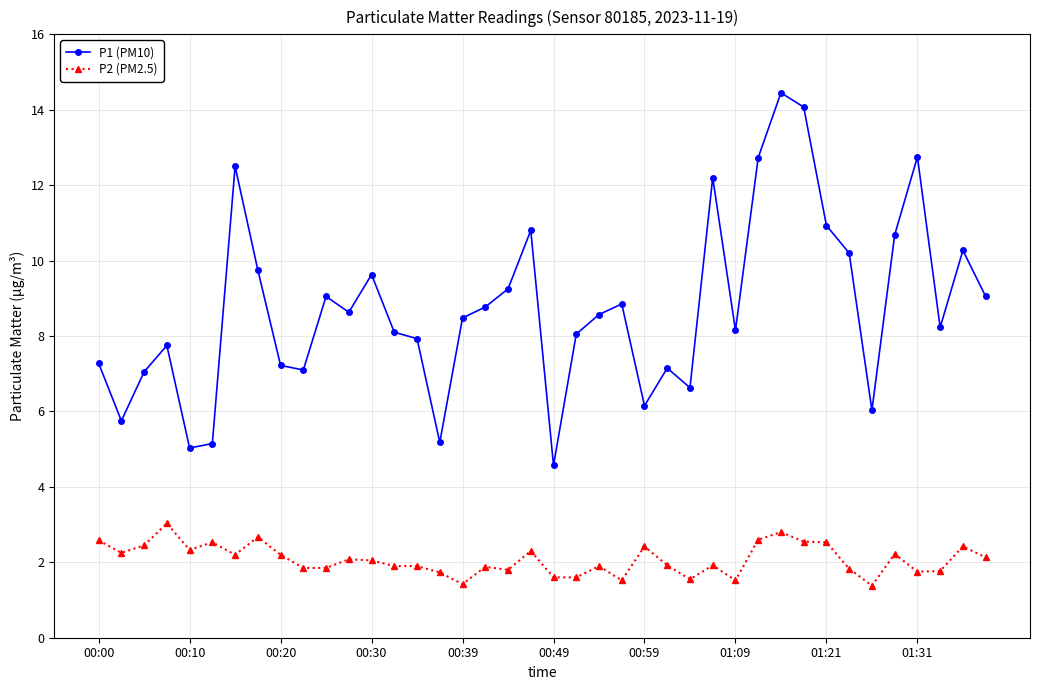

What is the value of the P2 (PM2.5) point at the 8th from the left?

2.7